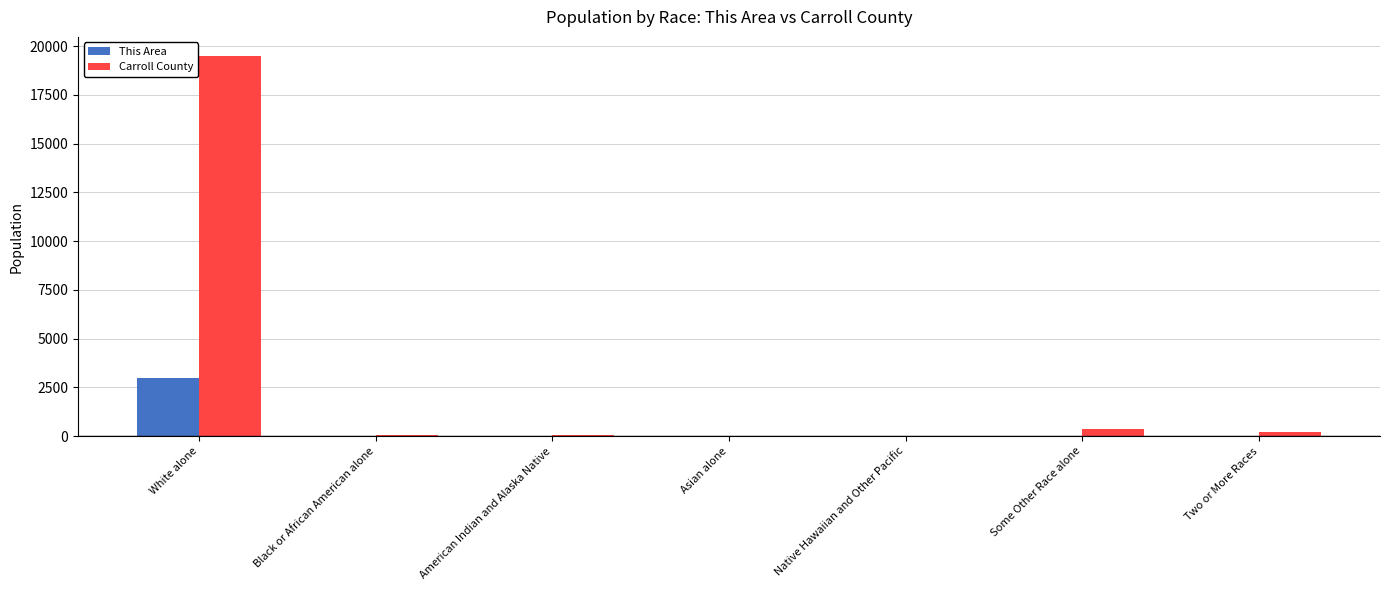

The Carroll County series shows 21 at Asian alone. True or false?

True